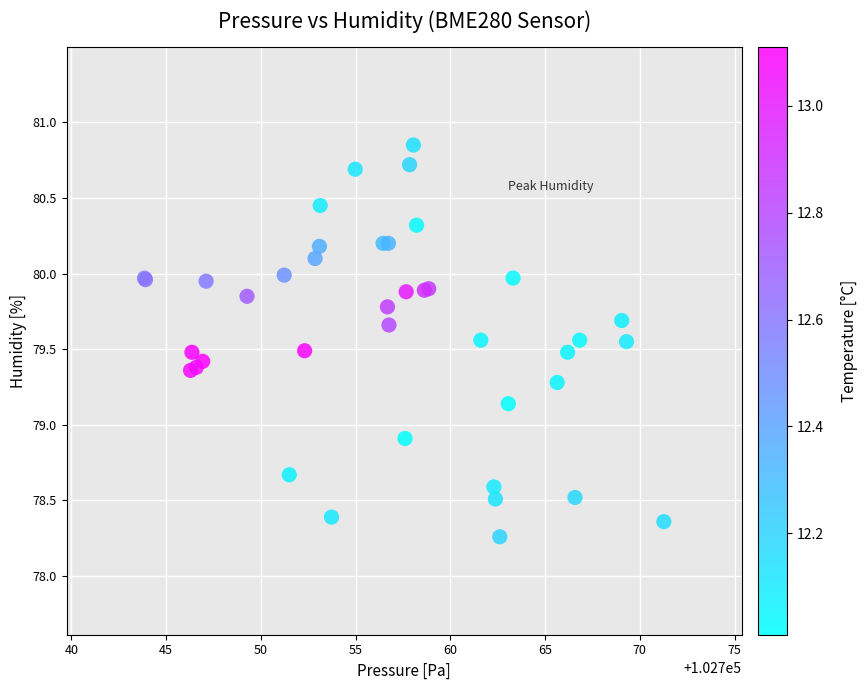

What Y value in the scatter plot is closest to 79?

78.9